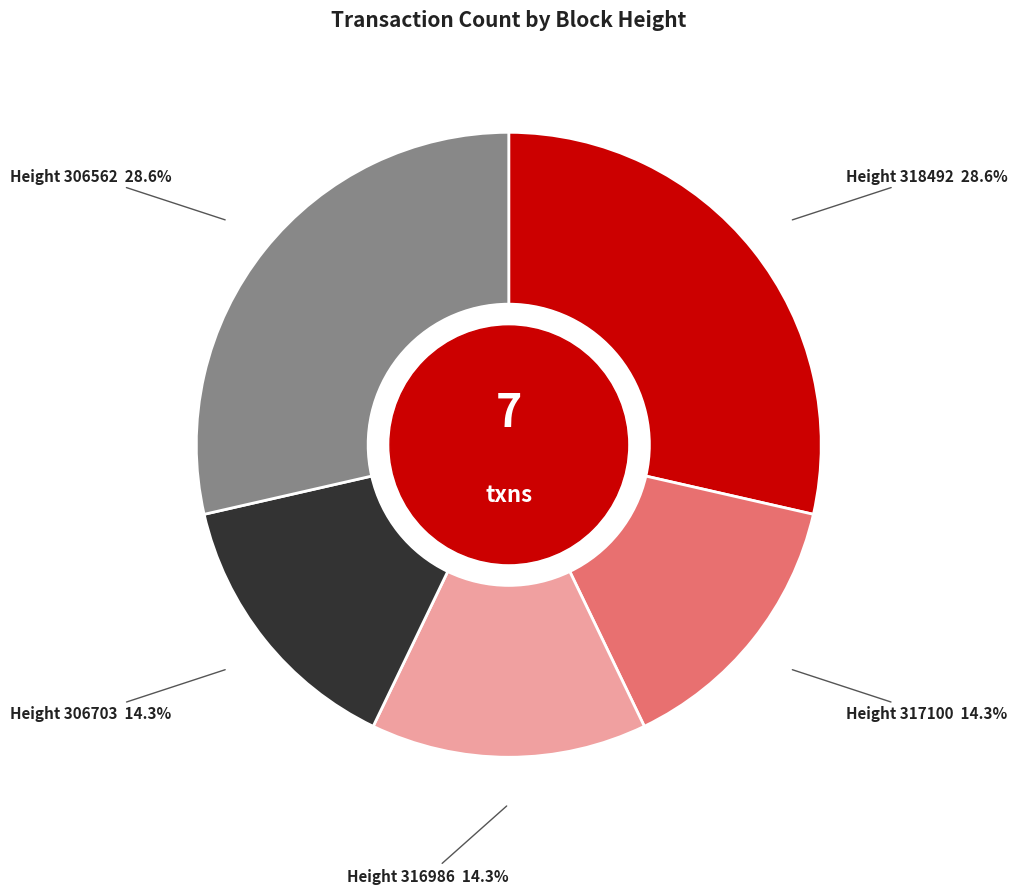

Is the sum of Height 318492 and Height 306562 greater than half?

Yes